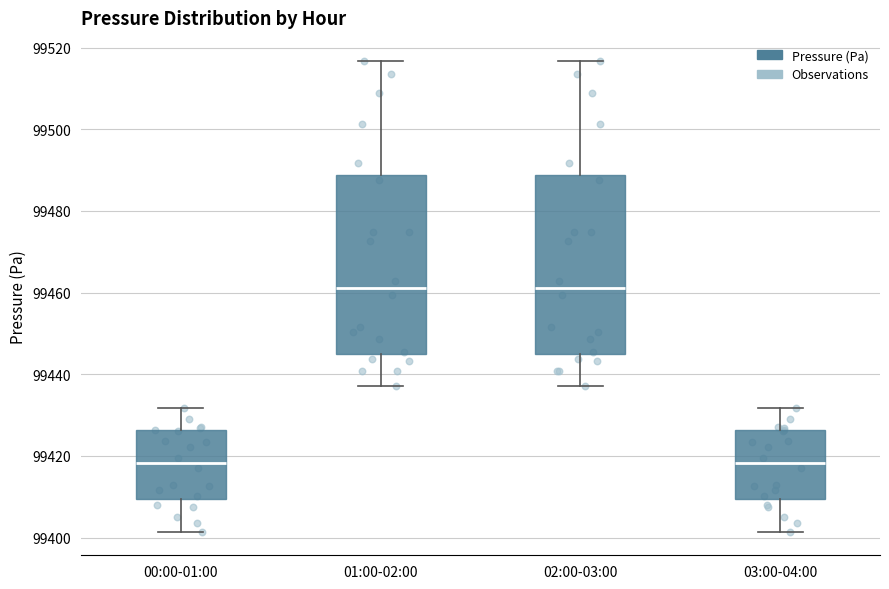

Reading left to right, read every box against the y-axis: the position of its median line, the range the box covers, and the ends of its whiskers. The values are not printed on the chart, so give them approximately, as read against the axis.

00:00-01:00: median 99418, box 99410 to 99426, whiskers 99402 to 99432
01:00-02:00: median 99462, box 99446 to 99488, whiskers 99438 to 99516
02:00-03:00: median 99462, box 99446 to 99488, whiskers 99438 to 99516
03:00-04:00: median 99418, box 99410 to 99426, whiskers 99402 to 99432